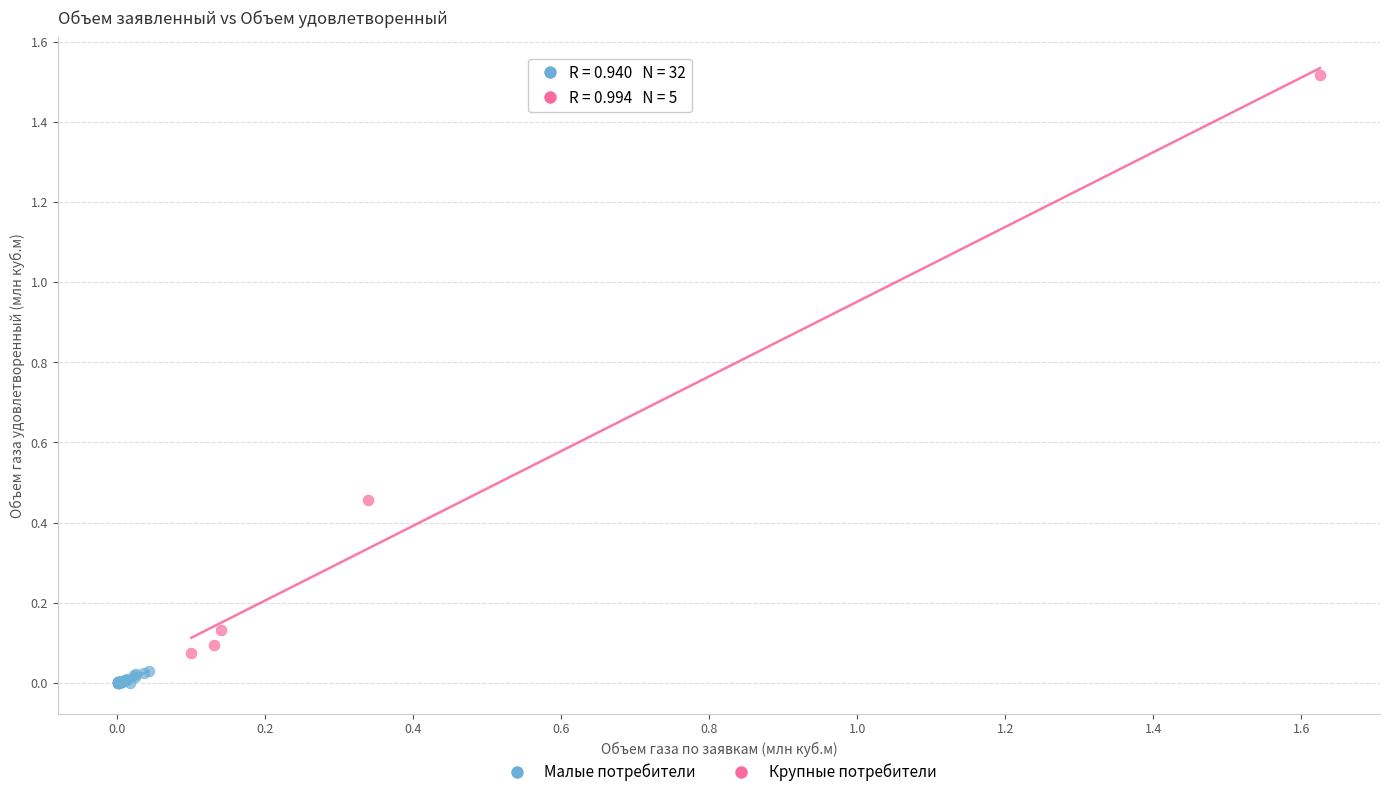

Which series reaches the minimum Y coordinate?

Малые потребители